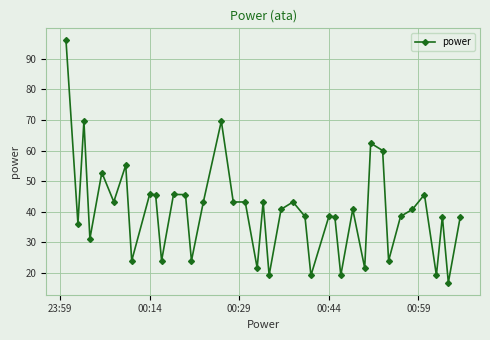

How many values are below 40?

19